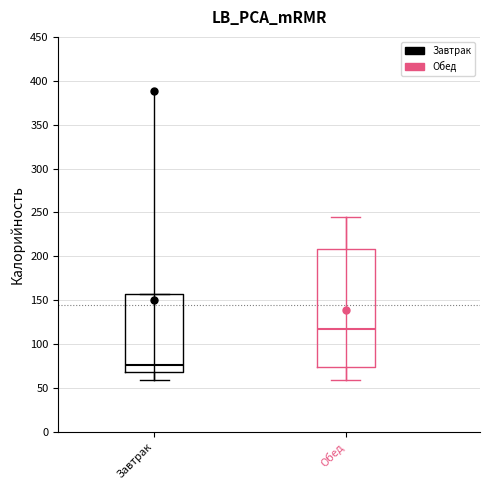

Where does the upper whisker of the box for Обед end on the y-axis? The values are not printed on the chart, so give them approximately, as read against the axis.

245